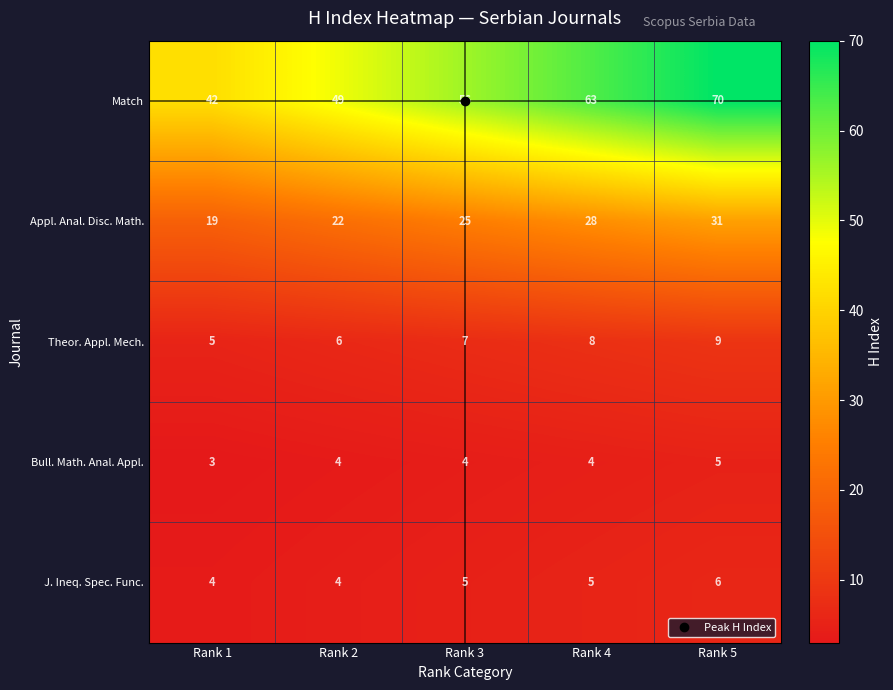

Which series has the largest total across all categories?

Match